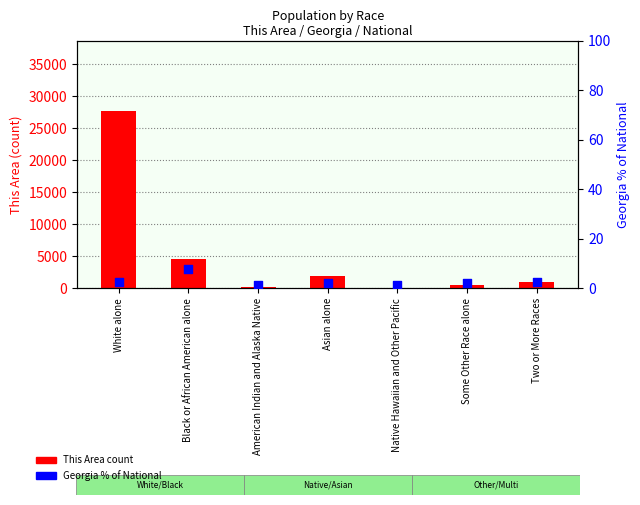

At how many categories does at least one series exceed 14953?

1